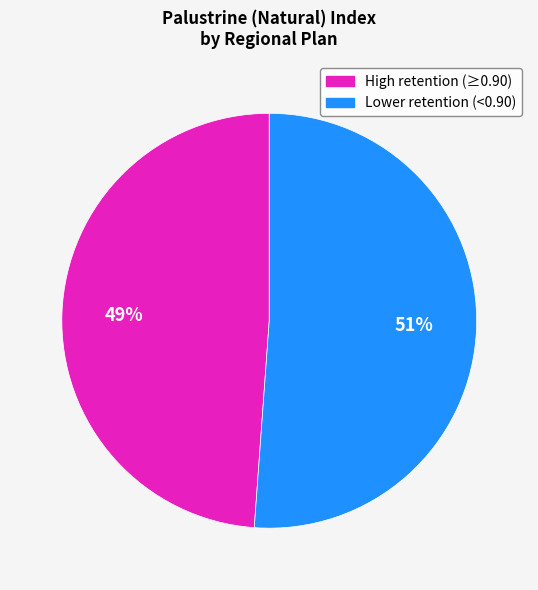

Count the number of slices in the pie.

2